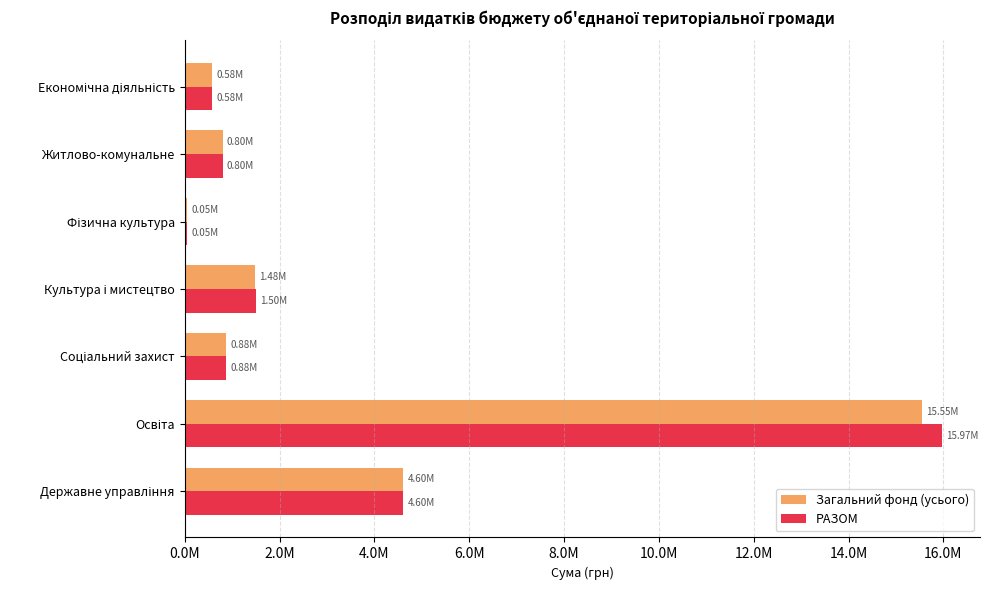

What are all the series names shown in the legend?

Загальний фонд (усього), РАЗОМ